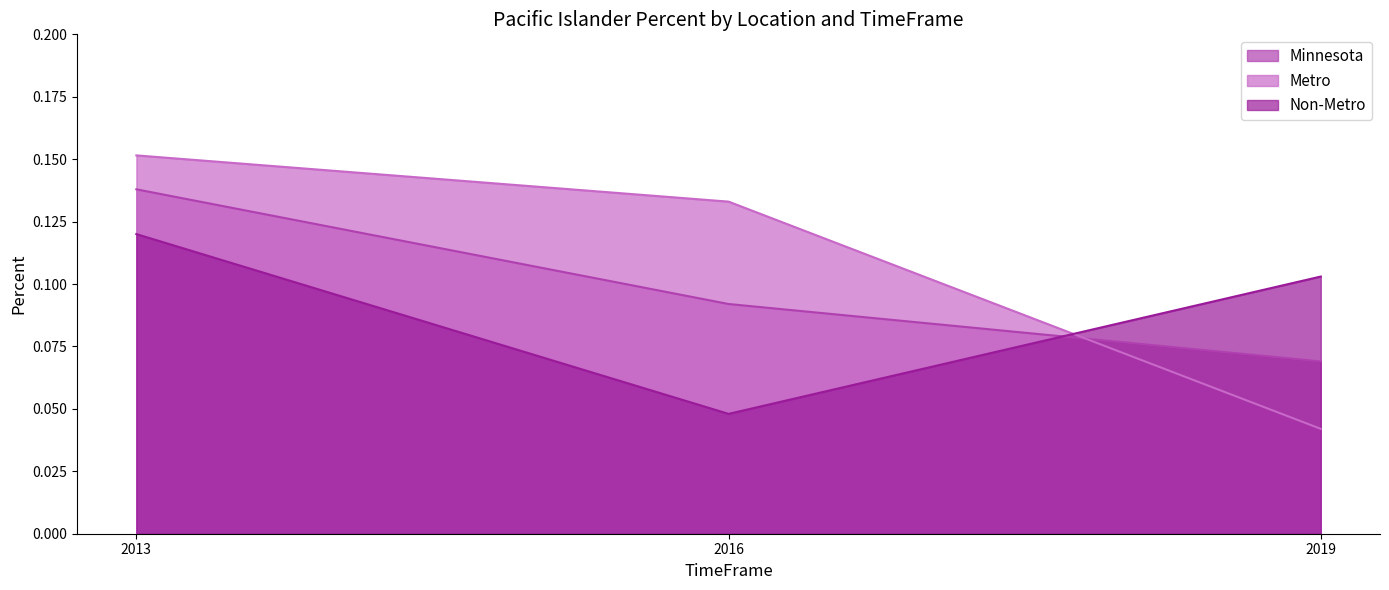

List the series in order of their peak value, lowest first.

Non-Metro, Minnesota, Metro